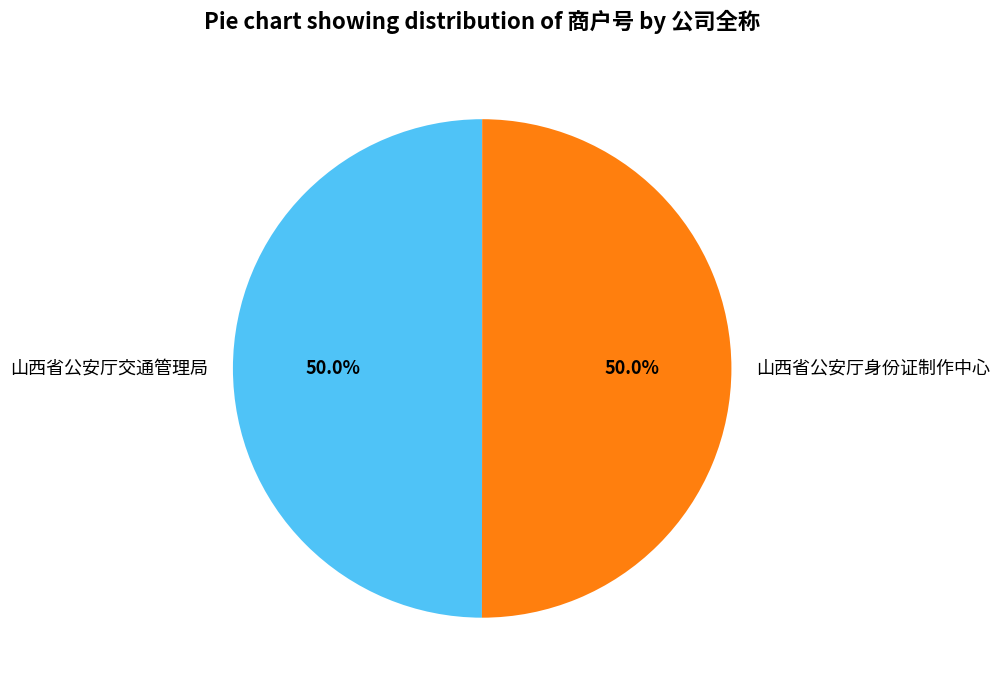

What portion of the pie excludes 山西省公安厅交通管理局?

50.0%